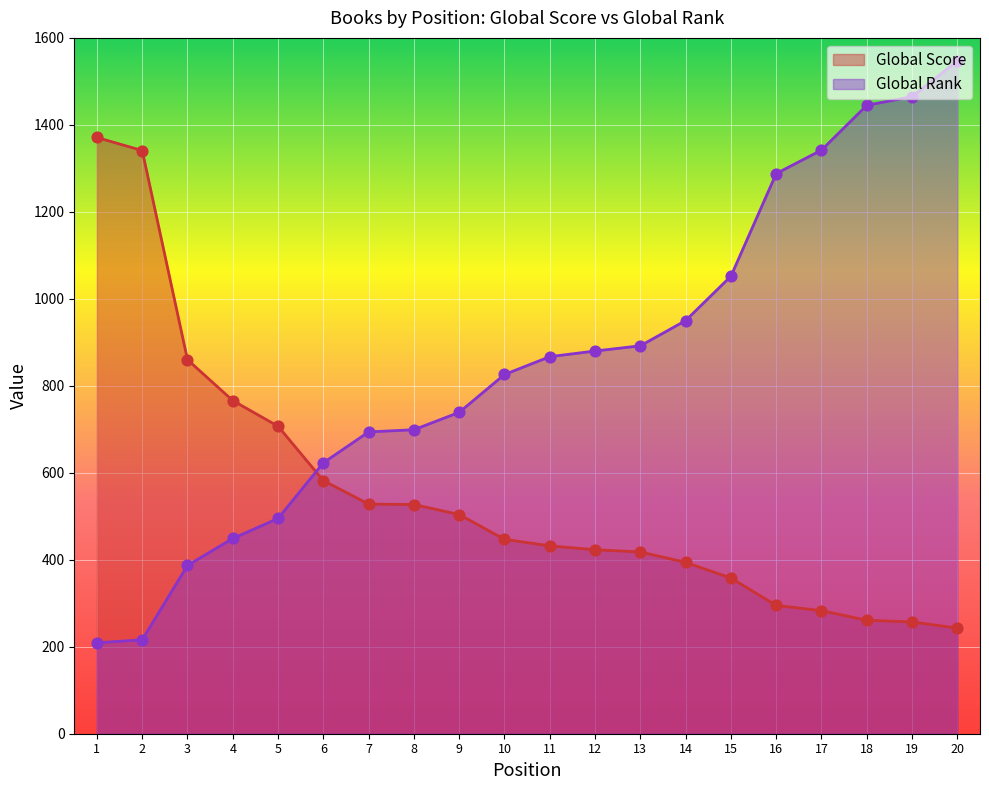

Which series has the largest total across all categories?

Global Rank